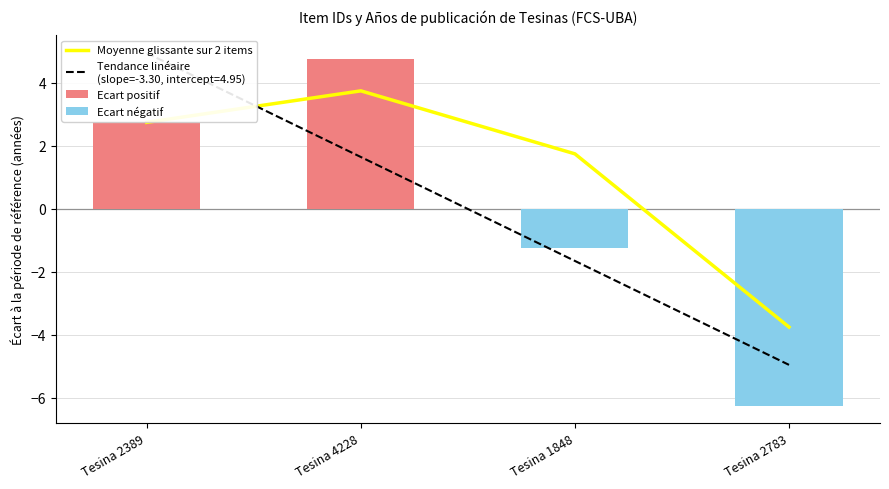

Reading right to left, extract all data points from this chart.

Moyenne glissante sur 2 items: Tesina 2783=-3.8	Tesina 1848=1.8	Tesina 4228=3.8	Tesina 2389=2.8
Ecart positif: Tesina 2783=0.0	Tesina 1848=0.0	Tesina 4228=4.8	Tesina 2389=2.8
Ecart négatif: Tesina 2783=-6.2	Tesina 1848=-1.2	Tesina 4228=0.0	Tesina 2389=0.0